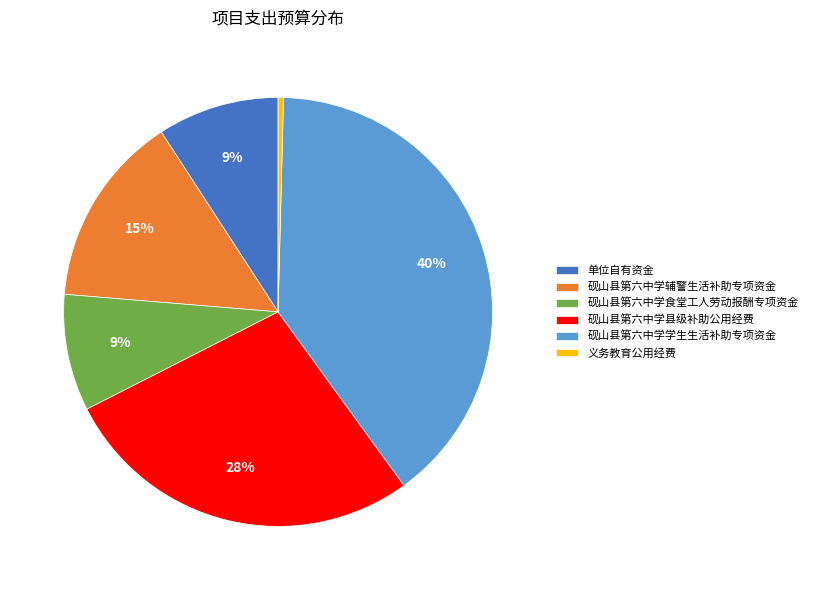

To the nearest percent, what is the average slice percentage?

17%